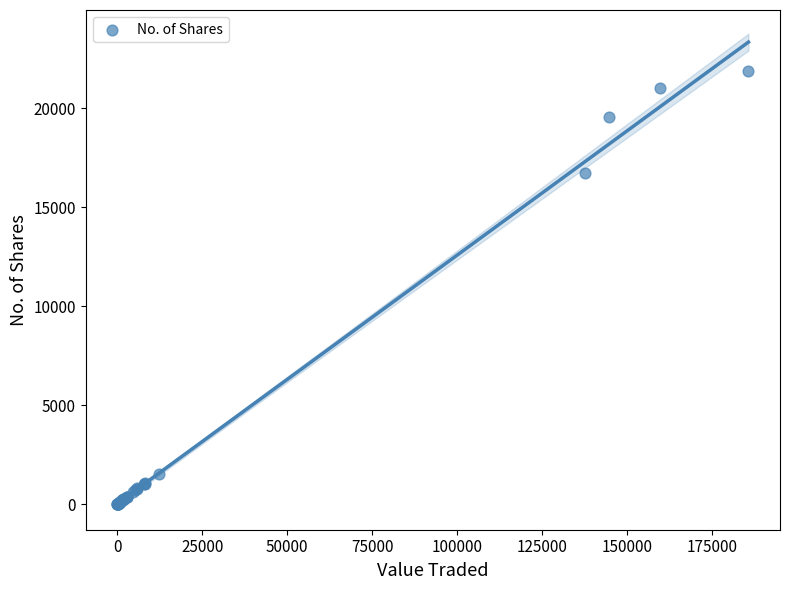

What Y value in the scatter plot is closest to 10946?

16741